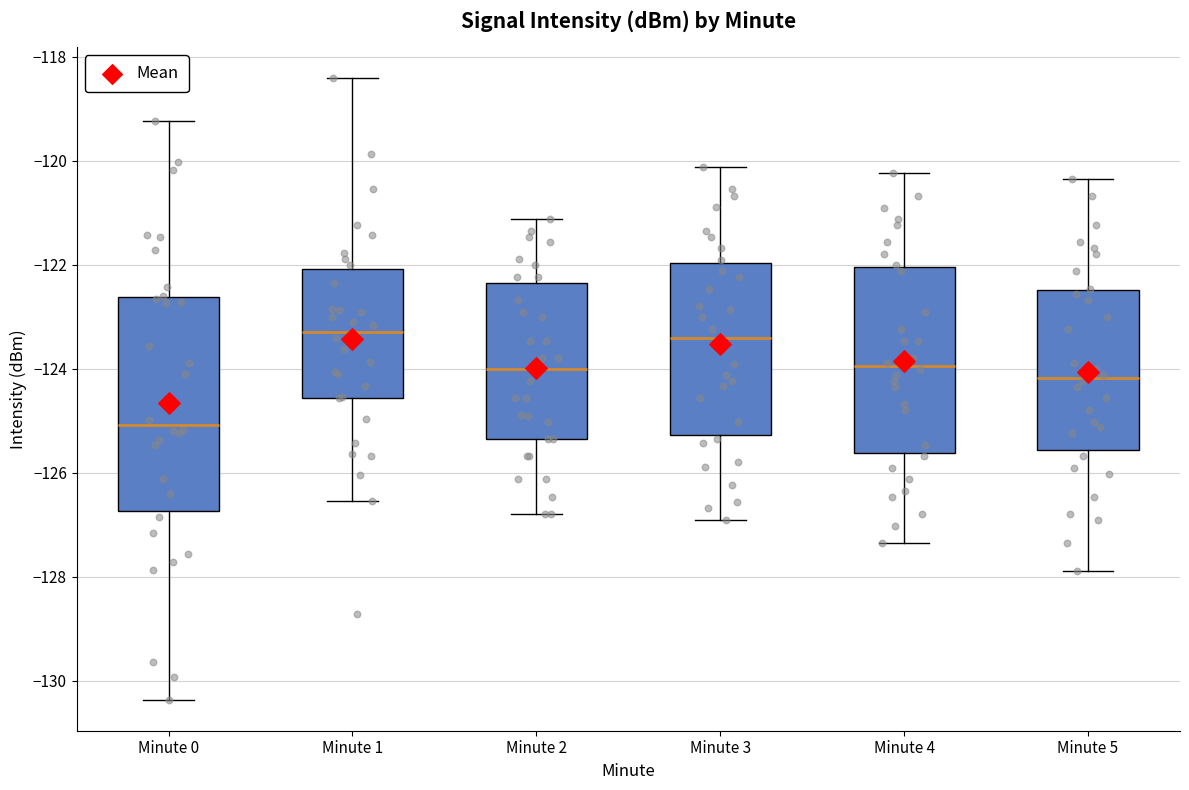

Reading left to right, transcribe this box plot: for each box, give where its median line is, the range the box spans, and where its two whiskers end, as read against the y-axis. The values are not printed on the chart, so give them approximately, as read against the axis.

Minute 0: median -125.0, box -126.8 to -122.6, whiskers -130.4 to -119.2
Minute 1: median -123.2, box -124.6 to -122.0, whiskers -126.6 to -118.4
Minute 2: median -124.0, box -125.4 to -122.4, whiskers -126.8 to -121.2
Minute 3: median -123.4, box -125.2 to -122.0, whiskers -127.0 to -120.2
Minute 4: median -124.0, box -125.6 to -122.0, whiskers -127.4 to -120.2
Minute 5: median -124.2, box -125.6 to -122.4, whiskers -127.8 to -120.4